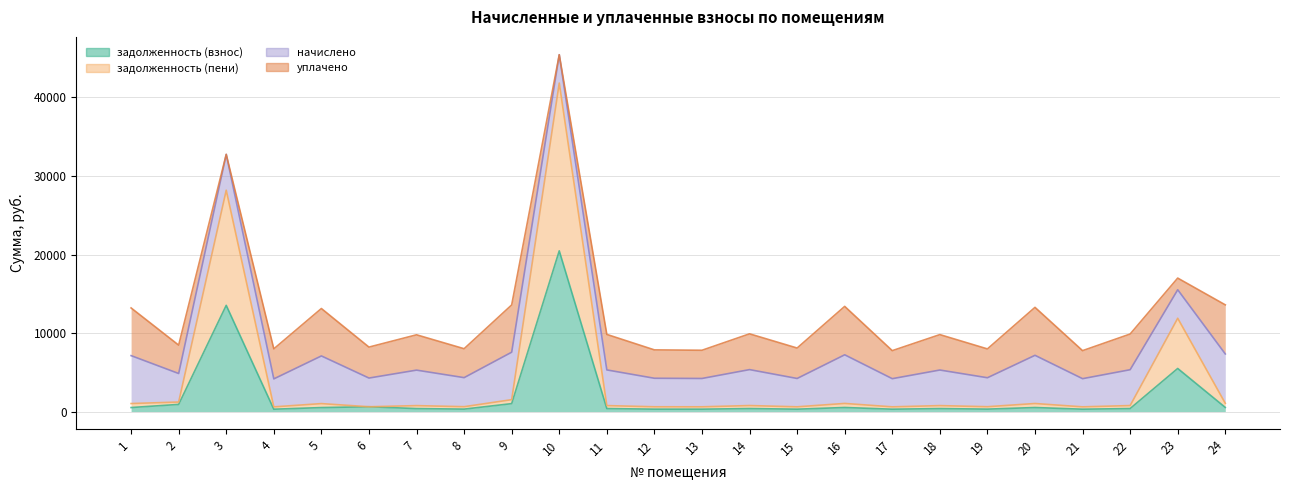

How many data points in задолженность (взнос) are less than 381?

12